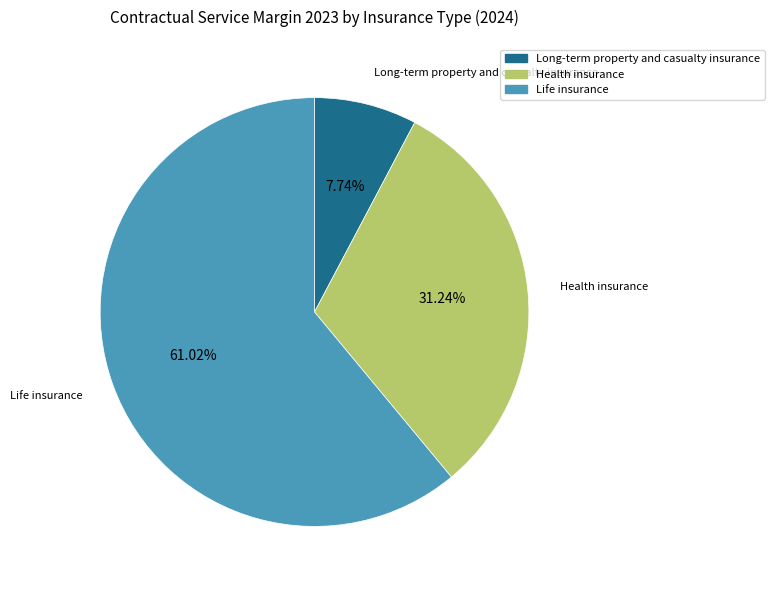

To the nearest percent, what is the difference between the Life insurance and Health insurance slice percentages?

30%